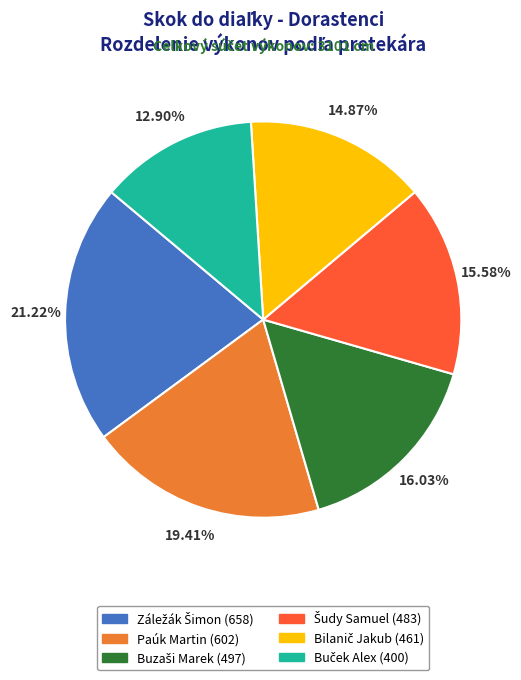

Is there any slice that represents more than half of the pie?

No